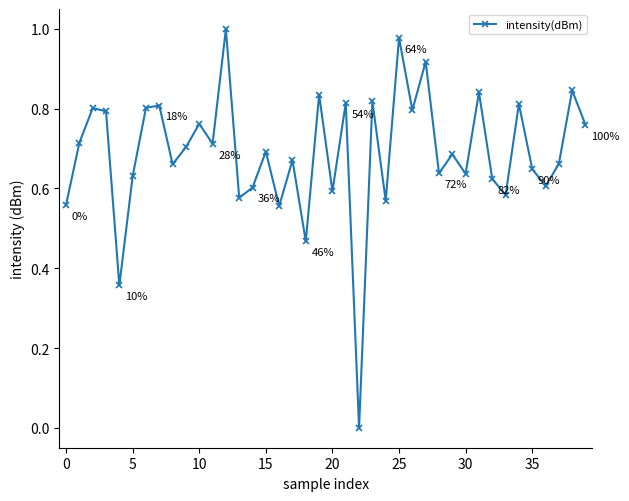

How many lines are shown in the chart?

1